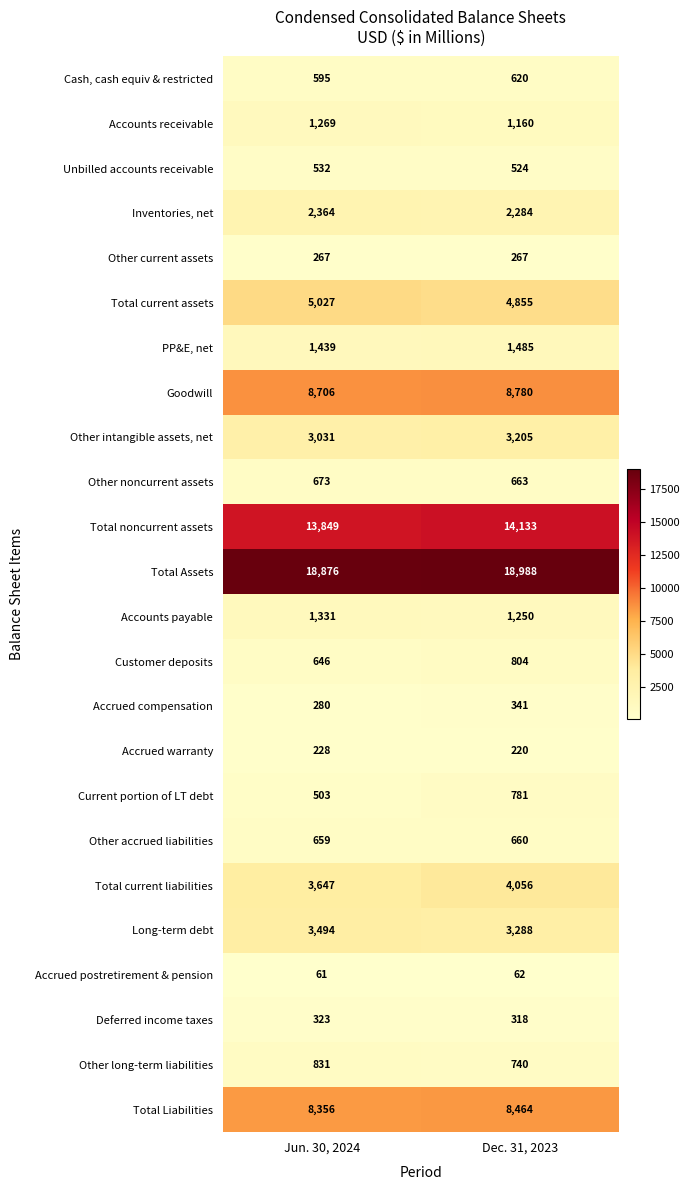

At which category does the chart reach its minimum across all series?

Jun. 30, 2024